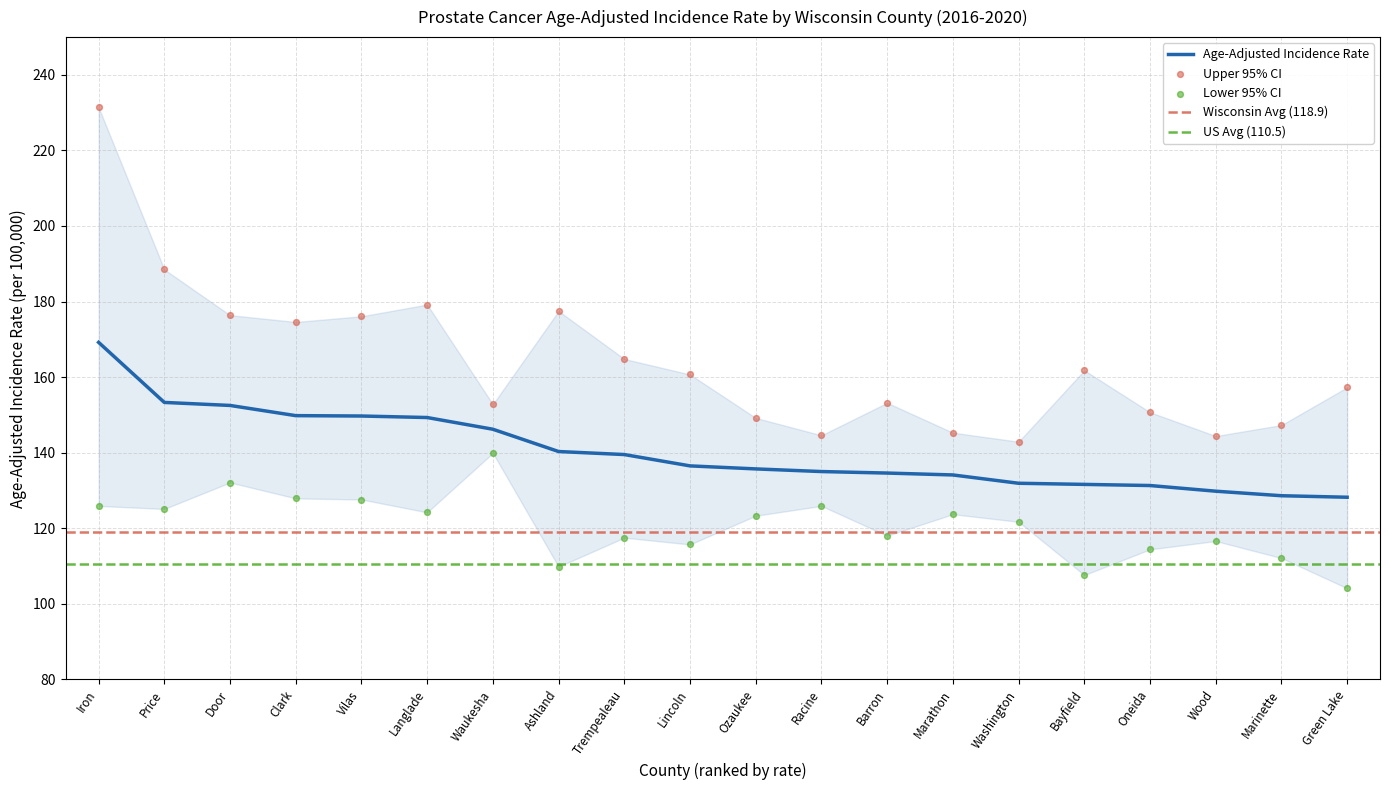

At which category is the sum across all series the highest?

Iron